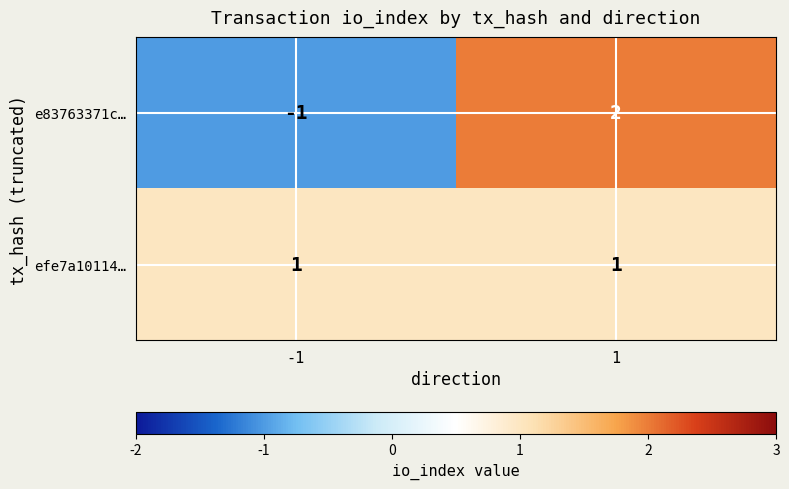

What is the difference between the maximum and minimum values in the e83763371c… series?

3